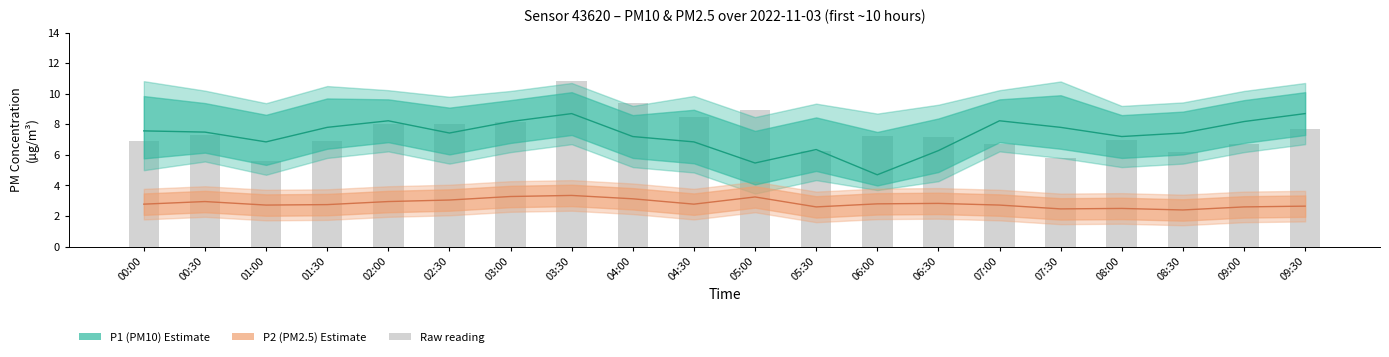

Reading left to right, transcribe all the data shown in this chart.

P1: 00:00=7.6	00:30=7.5	01:00=6.8	01:30=7.8	02:00=8.2	02:30=7.4	03:00=8.2	03:30=8.7	04:00=7.2	04:30=6.8	05:00=5.5	05:30=6.3	06:00=4.7	06:30=6.3	07:00=8.2	07:30=7.8	08:00=7.2	08:30=7.4	09:00=8.2	09:30=8.7
P1_upper: 00:00=10.8	00:30=10.2	01:00=9.4	01:30=10.5	02:00=10.2	02:30=9.8	03:00=10.2	03:30=10.7	04:00=9.2	04:30=9.8	05:00=8.5	05:30=9.3	06:00=8.7	06:30=9.3	07:00=10.2	07:30=10.8	08:00=9.2	08:30=9.4	09:00=10.2	09:30=10.7
P1_lower: 00:00=5.0	00:30=5.6	01:00=4.7	01:30=5.8	02:00=6.2	02:30=5.4	03:00=6.2	03:30=6.7	04:00=5.2	04:30=4.8	05:00=3.5	05:30=4.3	06:00=3.7	06:30=4.3	07:00=6.2	07:30=5.8	08:00=5.2	08:30=5.4	09:00=6.2	09:30=6.7
P2: 00:00=2.8	00:30=3.0	01:00=2.7	01:30=2.8	02:00=3.0	02:30=3.0	03:00=3.3	03:30=3.4	04:00=3.1	04:30=2.8	05:00=3.2	05:30=2.6	06:00=2.8	06:30=2.8	07:00=2.7	07:30=2.5	08:00=2.5	08:30=2.4	09:00=2.6	09:30=2.6
P2_upper: 00:00=3.8	00:30=4.0	01:00=3.7	01:30=3.8	02:00=4.0	02:30=4.0	03:00=4.3	03:30=4.3	04:00=4.1	04:30=3.8	05:00=4.2	05:30=3.6	06:00=3.8	06:30=3.8	07:00=3.7	07:30=3.5	08:00=3.5	08:30=3.4	09:00=3.6	09:30=3.6
P2_lower: 00:00=1.8	00:30=1.9	01:00=1.7	01:30=1.8	02:00=1.9	02:30=2.0	03:00=2.3	03:30=2.4	04:00=2.1	04:30=1.8	05:00=2.2	05:30=1.6	06:00=1.8	06:30=1.8	07:00=1.7	07:30=1.5	08:00=1.5	08:30=1.4	09:00=1.6	09:30=1.6